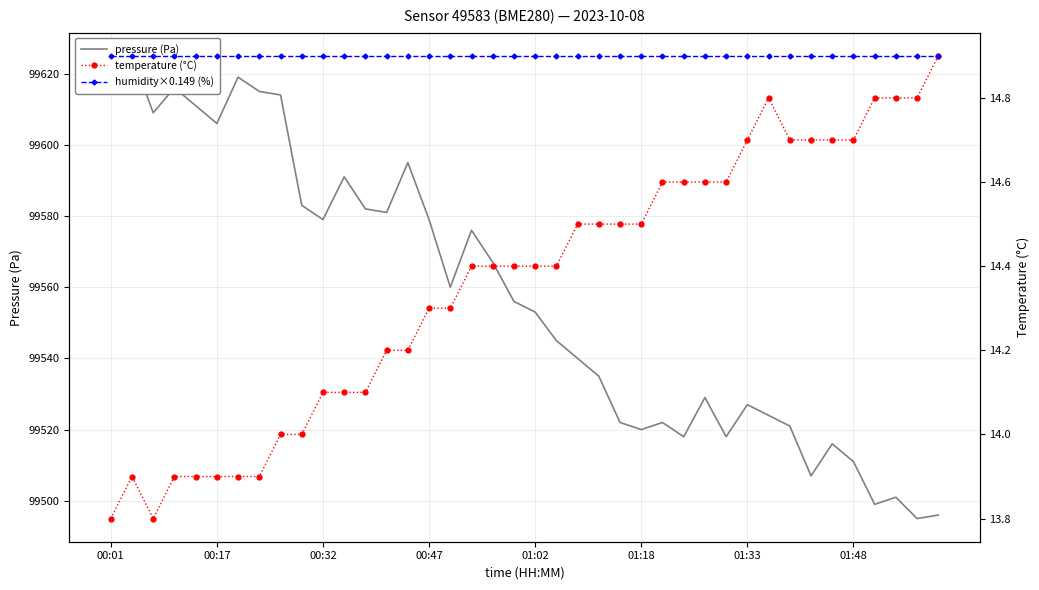

Between 21 and 38, which series saw the biggest shift?

pressure (Pa)